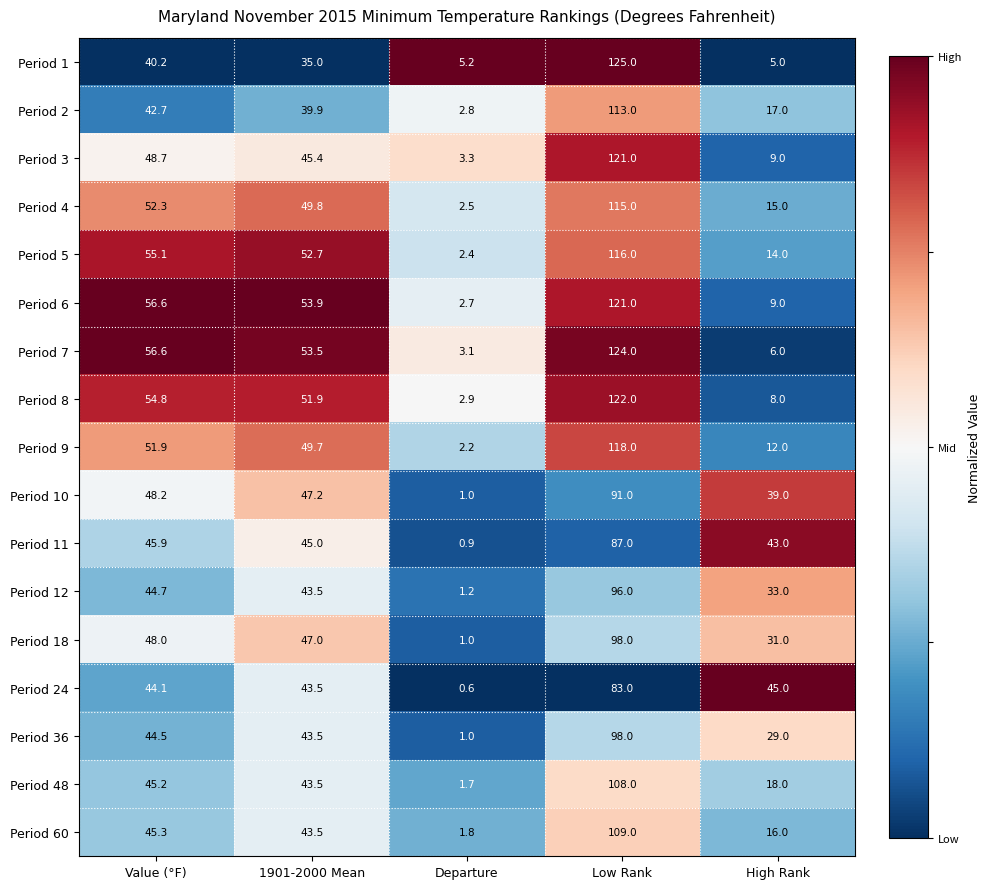

What is the approximate value of Period 11 at High Rank?

43.0